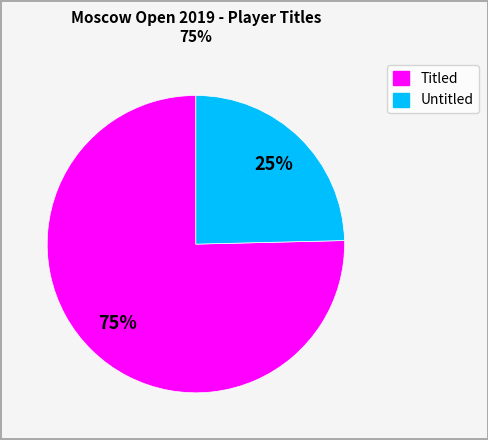

Is there any slice that represents more than half of the pie?

Yes